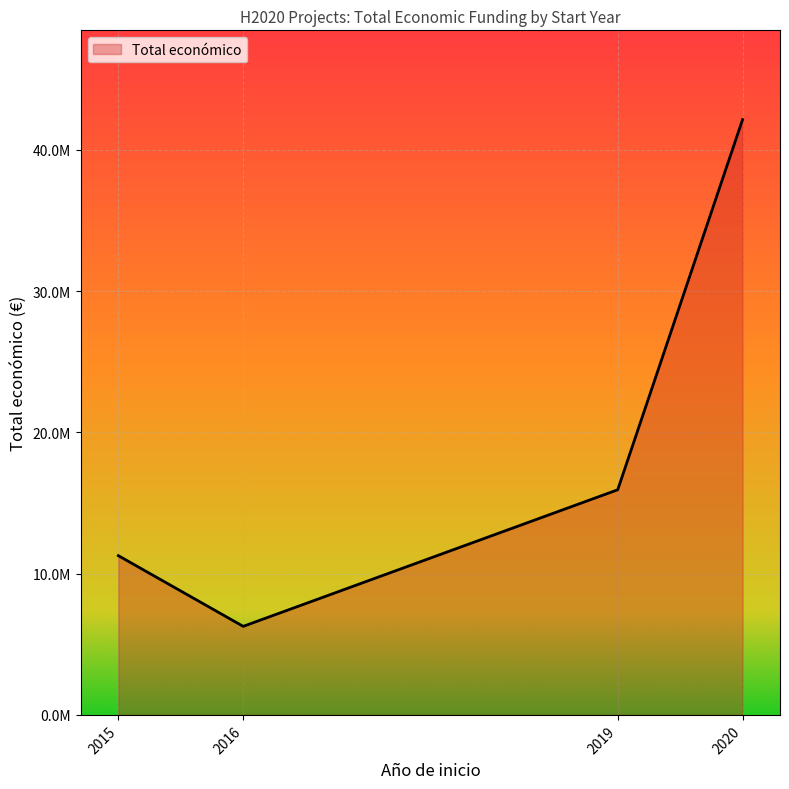

Is this an area chart (filled region under the line)?

Yes